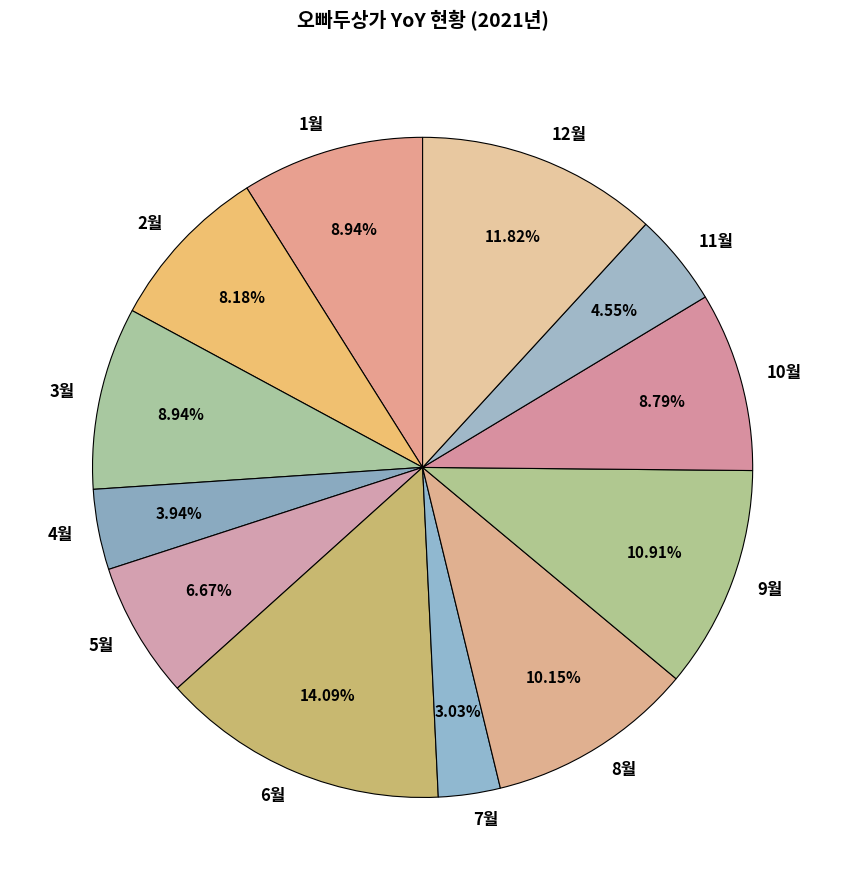

Is the sum of 5월 and 3월 greater than half?

No